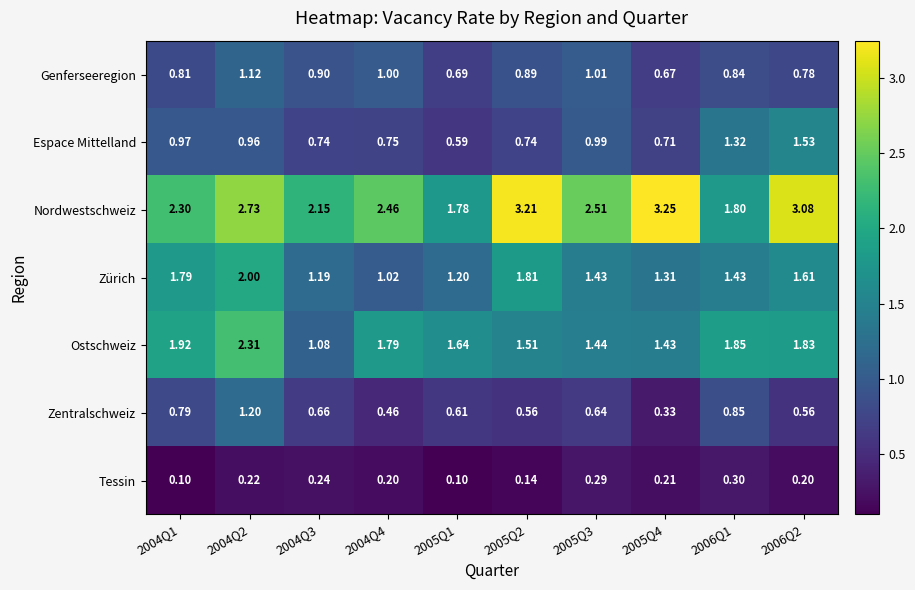

Rank the series at 2005Q2 from lowest to highest value.

Tessin, Zentralschweiz, Espace Mittelland, Genferseeregion, Ostschweiz, Zürich, Nordwestschweiz